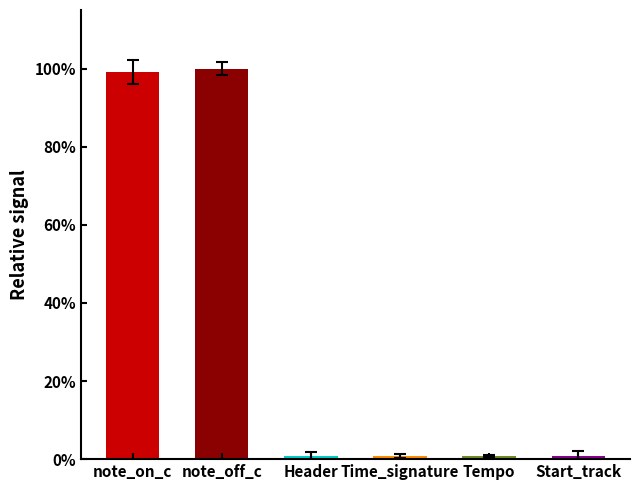

What is the label of the 3rd bar from the right?

Time_signature